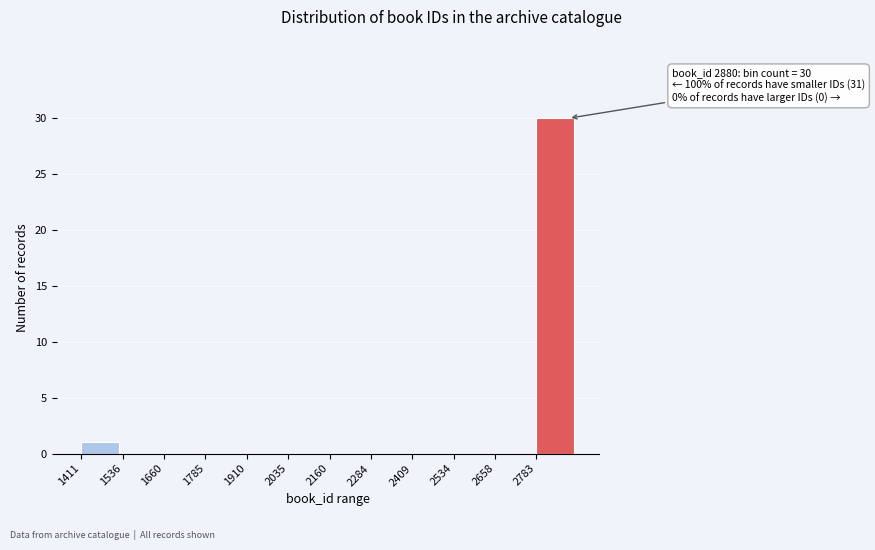

Which range on the x-axis has the tallest bar?

2780 to 2900